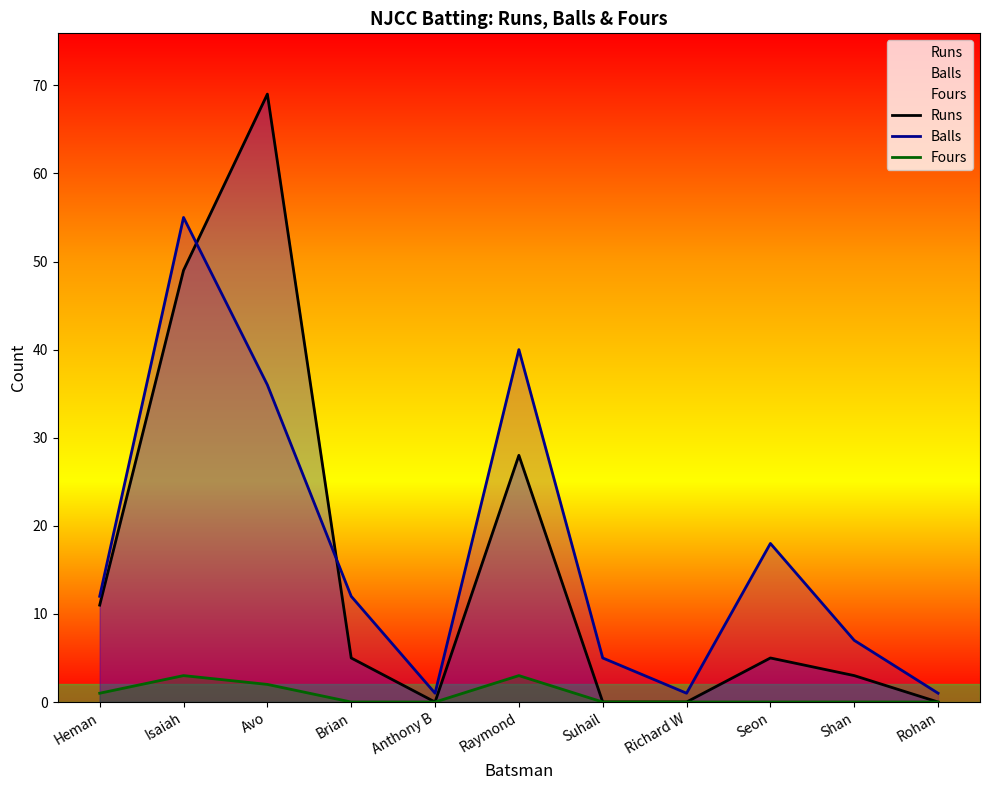

At which category does Balls reach its first local peak?

Isaiah